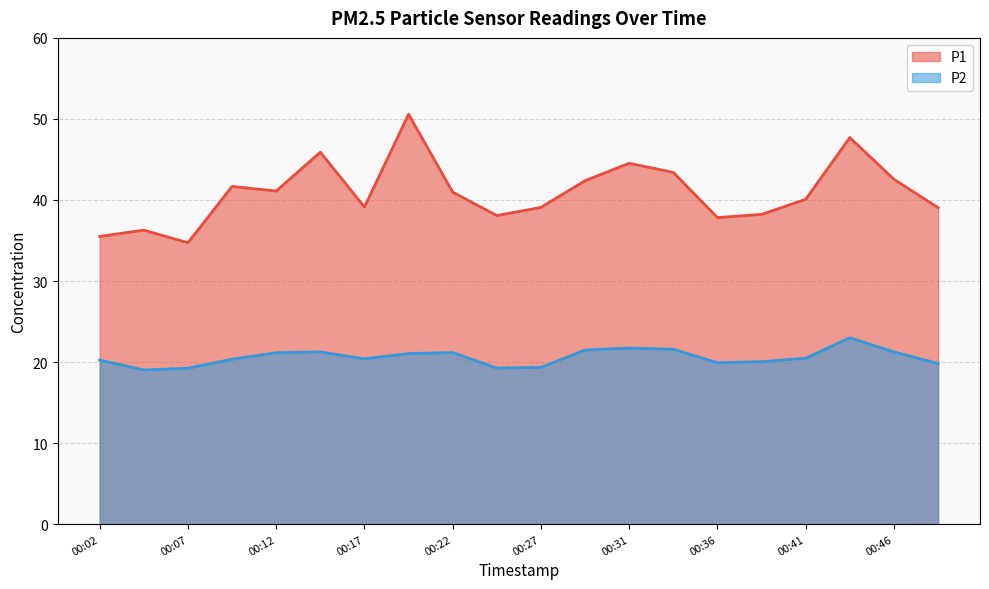

Is the value of P2 at 00:19 greater than the value of P1 at 00:19?

No